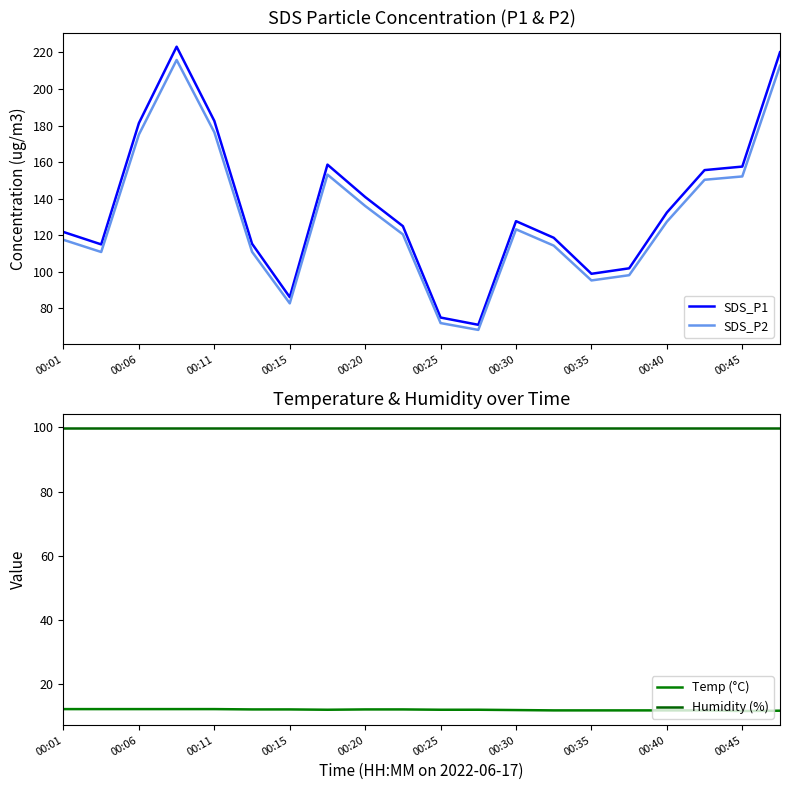

What is the lowest value of the SDS_P2 series?

68.0